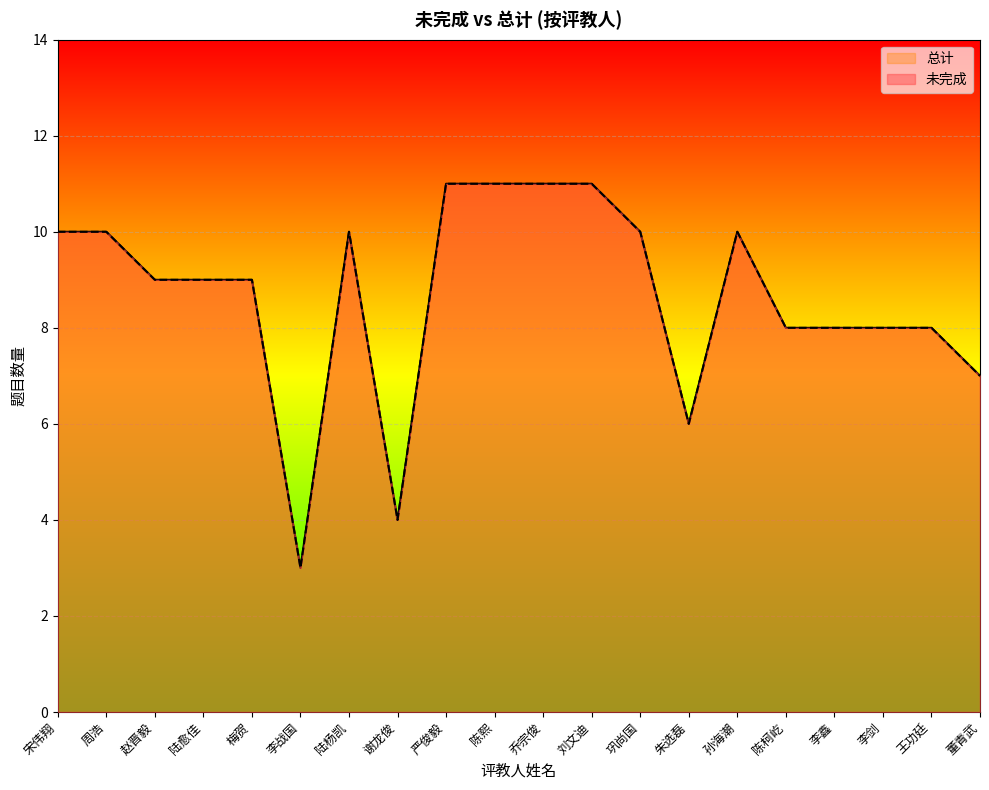

Count the 未完成 values in the range 8 to 10.

12